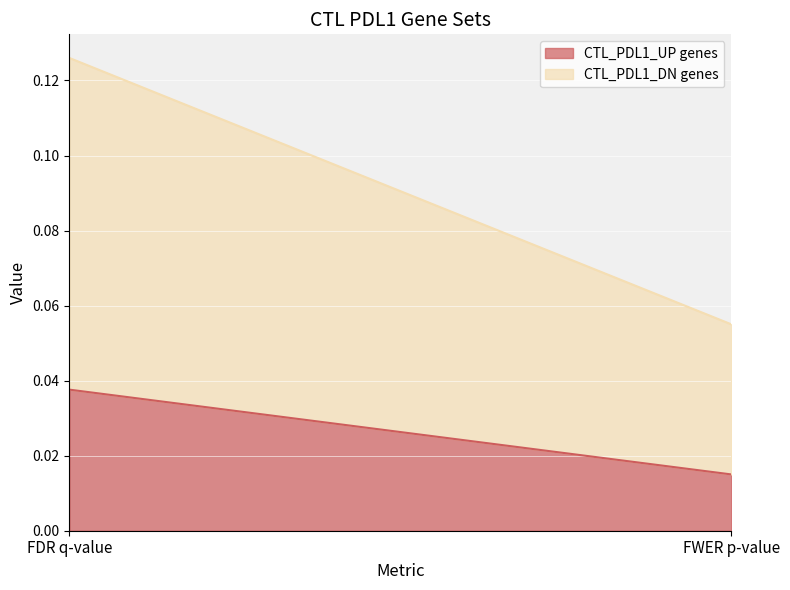

How many lines are shown in the chart?

2